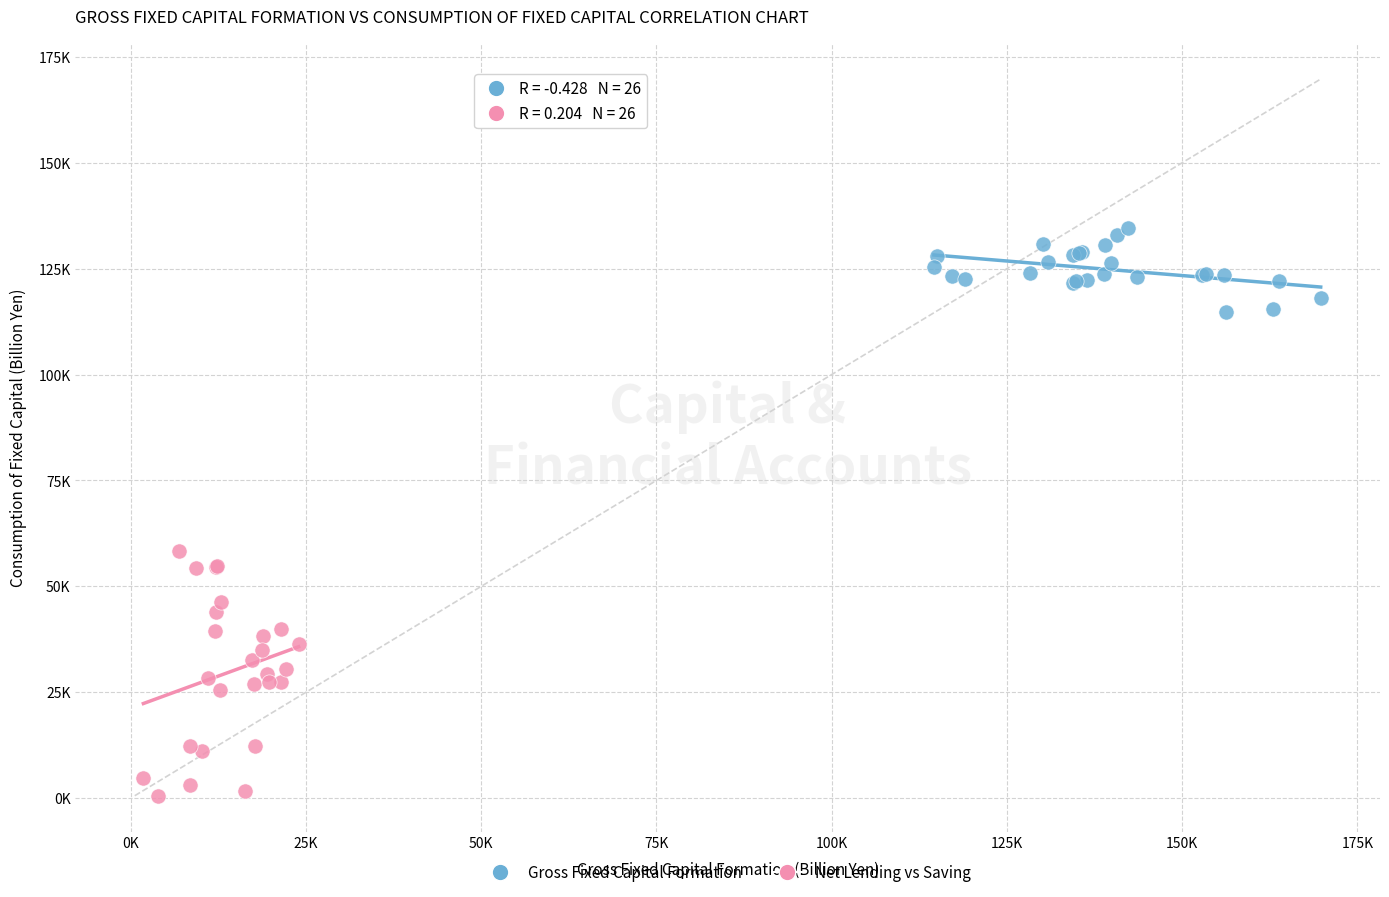

Which series contains the highest Y value?

Gross Fixed Capital Formation